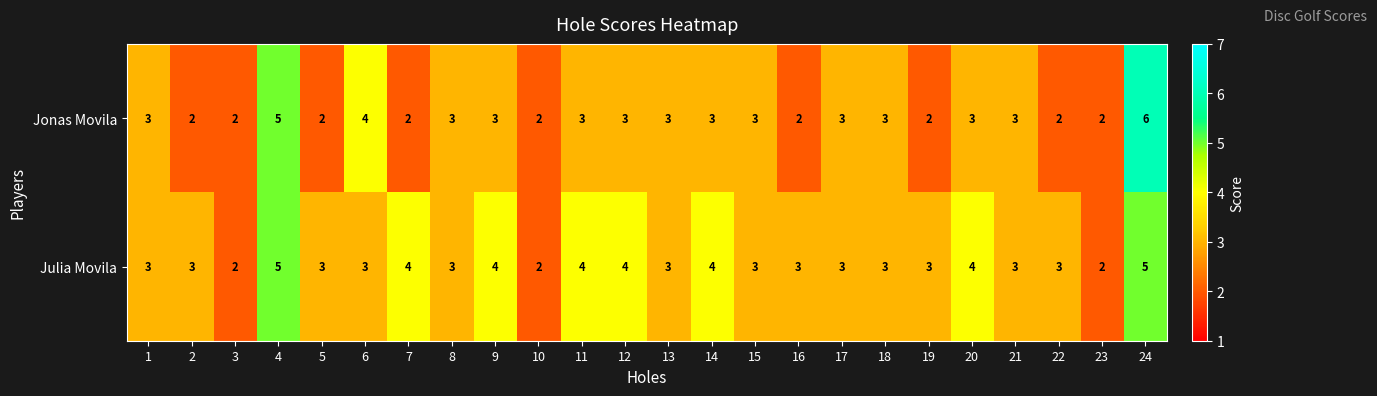

How many series are shown in this chart?

2